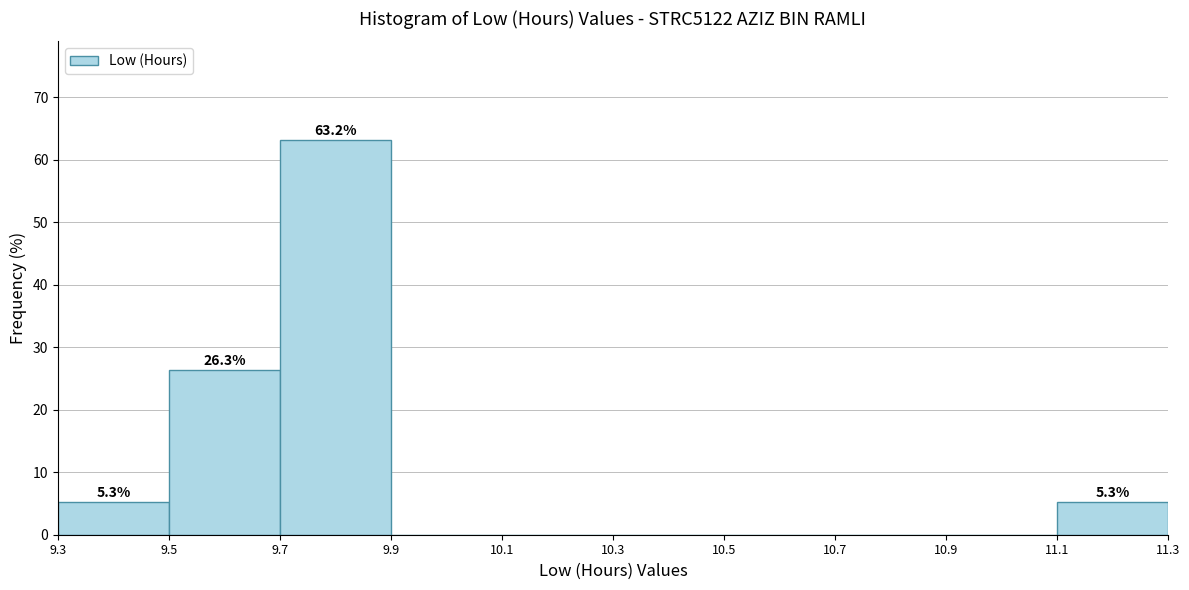

Which range on the x-axis has the tallest bar?

9.7 to 9.9